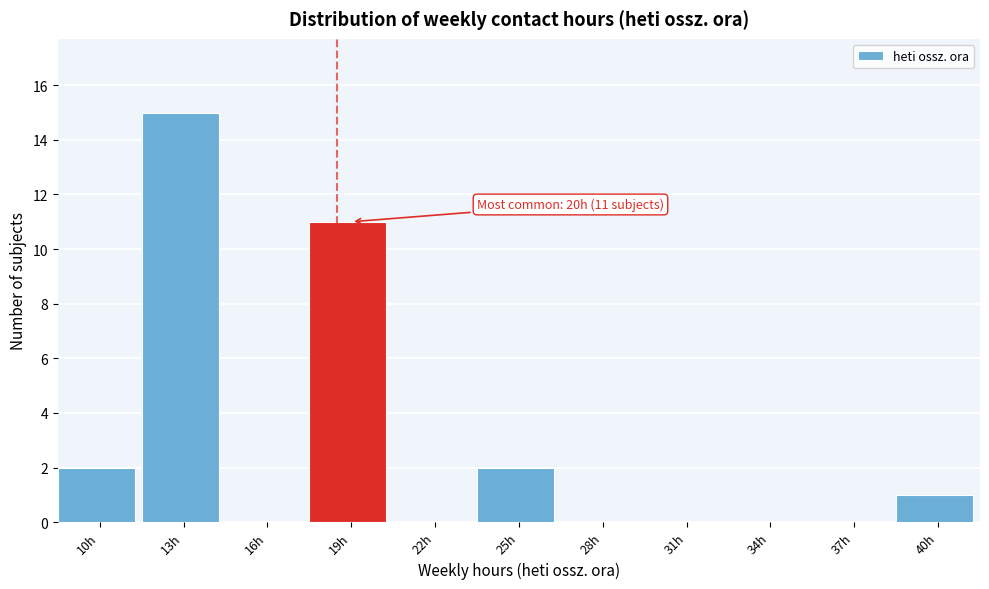

Reading left to right, transcribe all the data shown in this chart.

10h=2	13h=15	16h=0	19h=11	22h=0	25h=2	28h=0	31h=0	34h=0	37h=0	40h=1